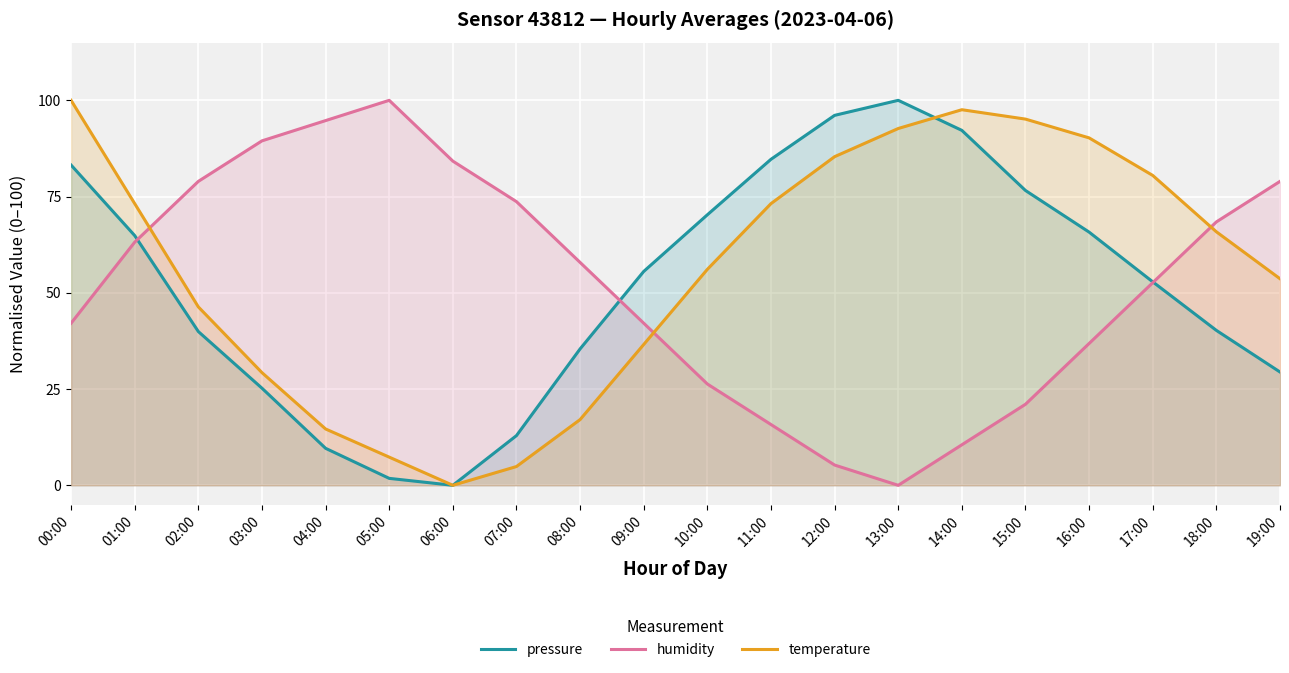

At which category does pressure reach its first local valley?

06:00